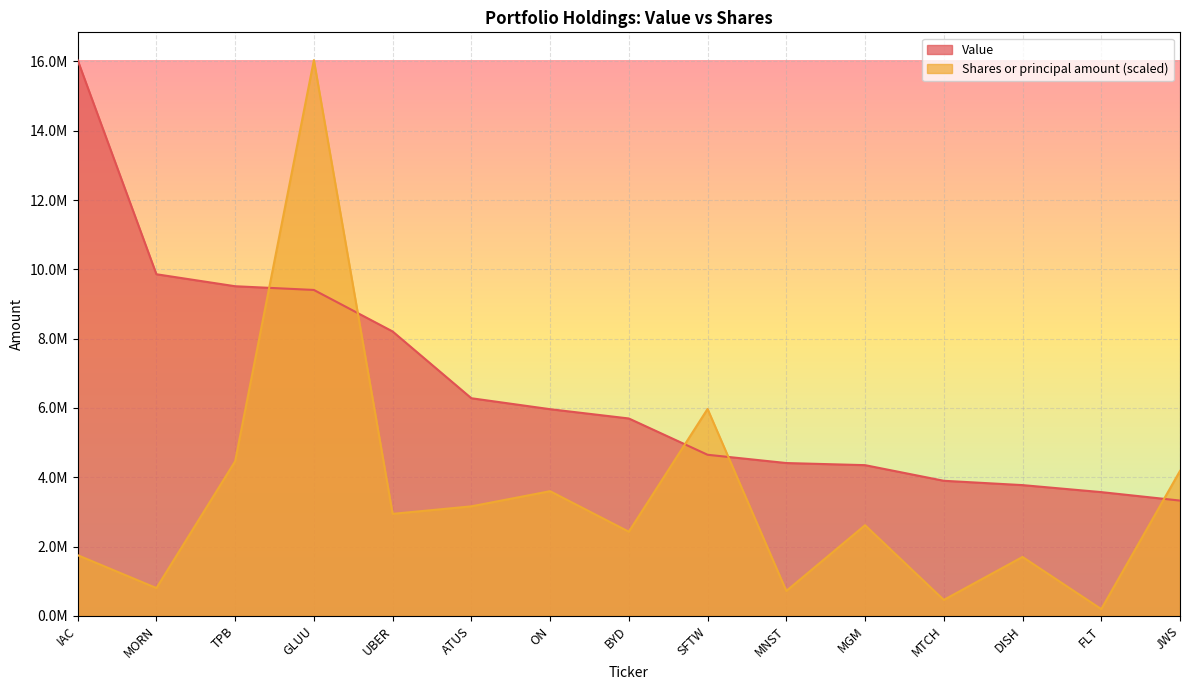

What is the average value of the Shares or principal amount series?

3402735.0